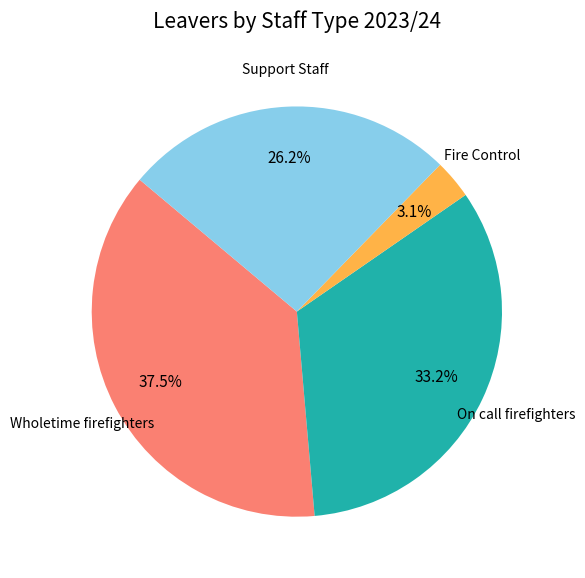

Does Wholetime firefighters represent more than half of the total?

No